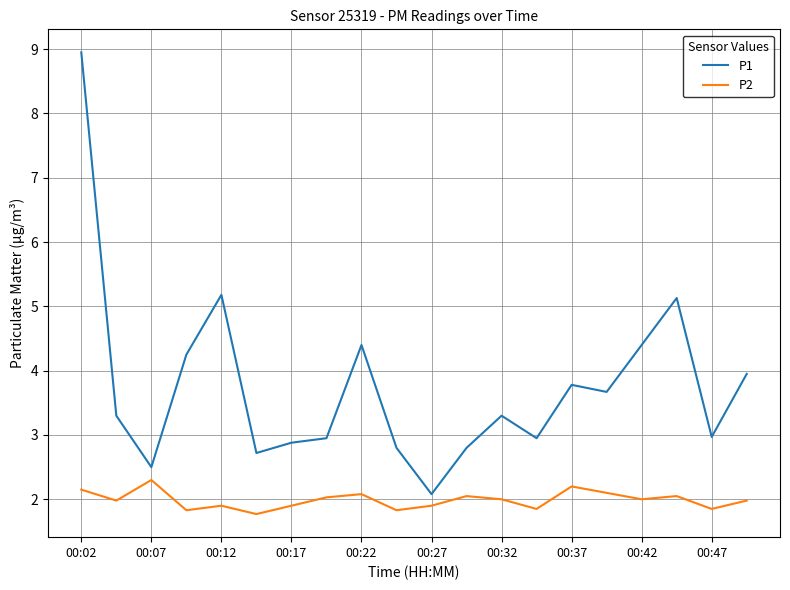

Which series has the widest spread of values?

P1